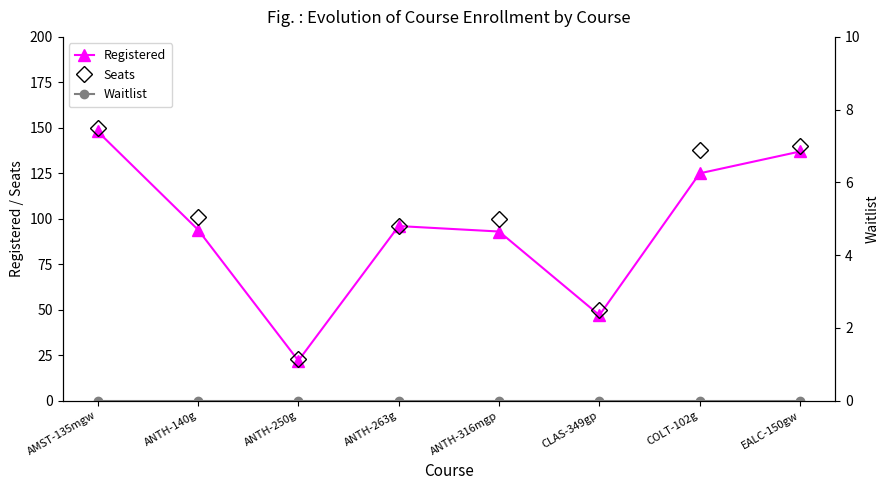

Is the value of Registered at ANTH-250g greater than the value of Seats at ANTH-263g?

No